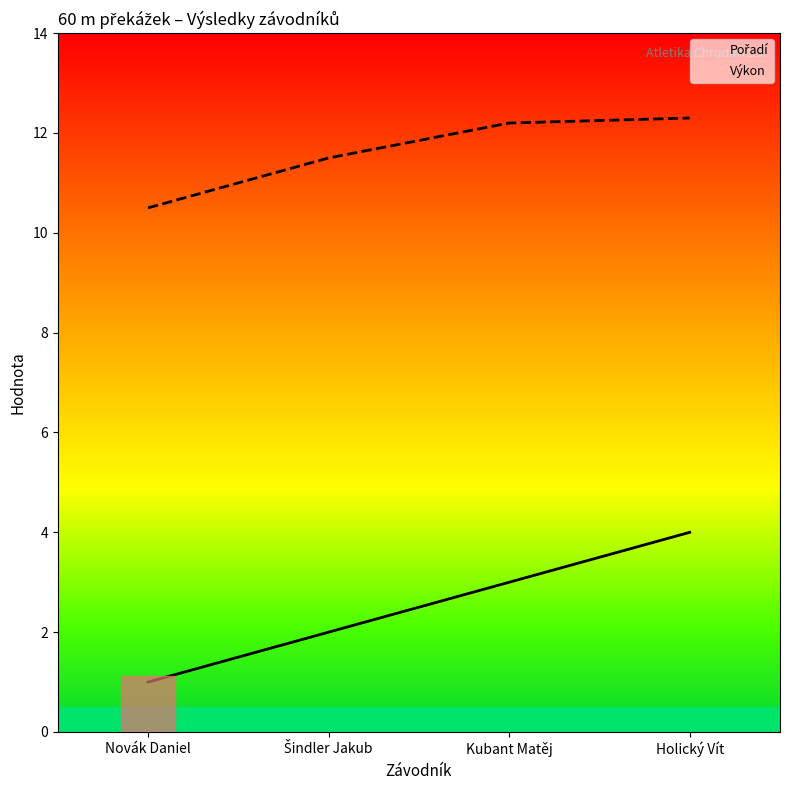

Which series has the largest range (max minus min)?

Pořadí